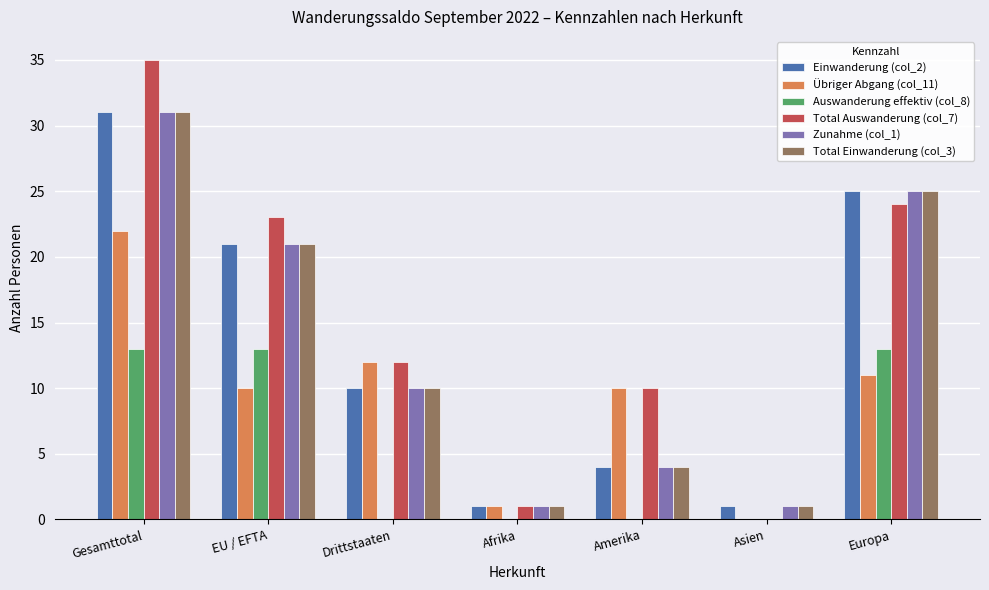

What is the total value across all series at Europa?

123